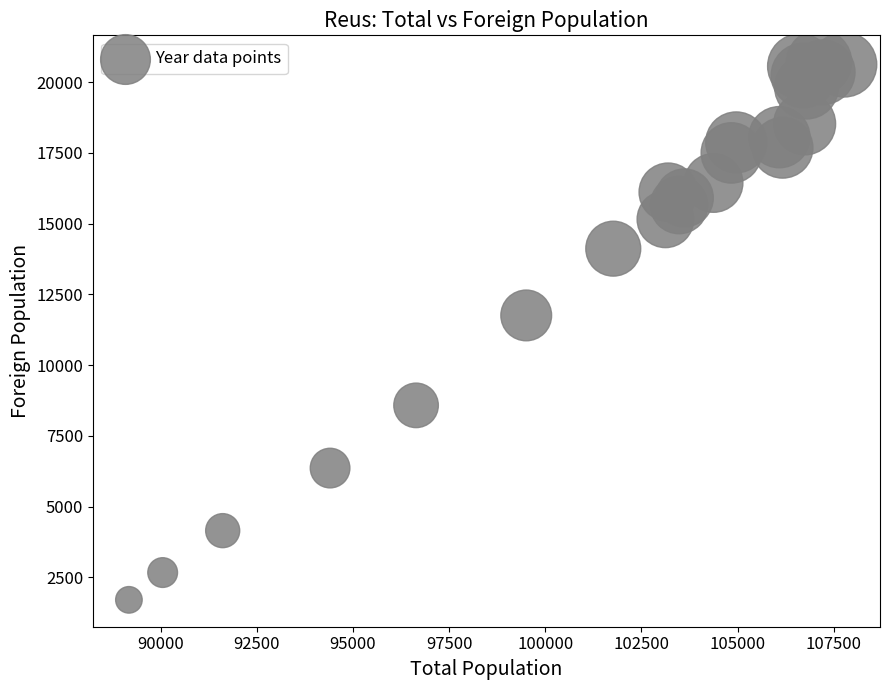

What is the range of Y values (max minus min)?

18997